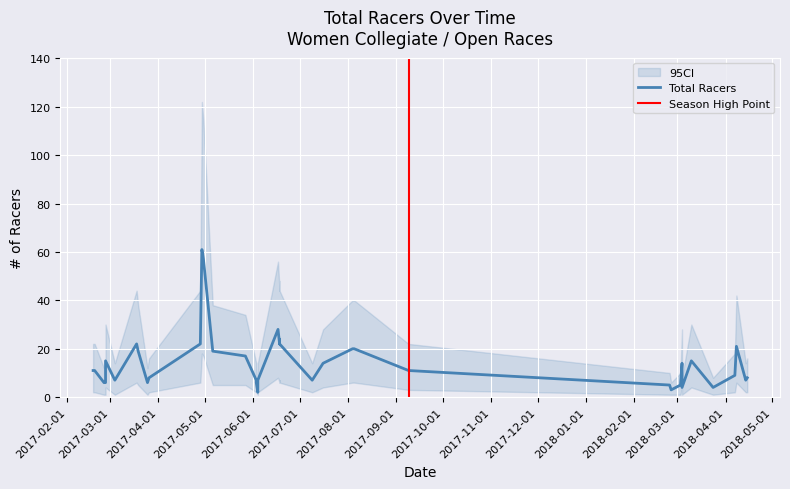

What is the difference between the highest and lowest values at 6?

13